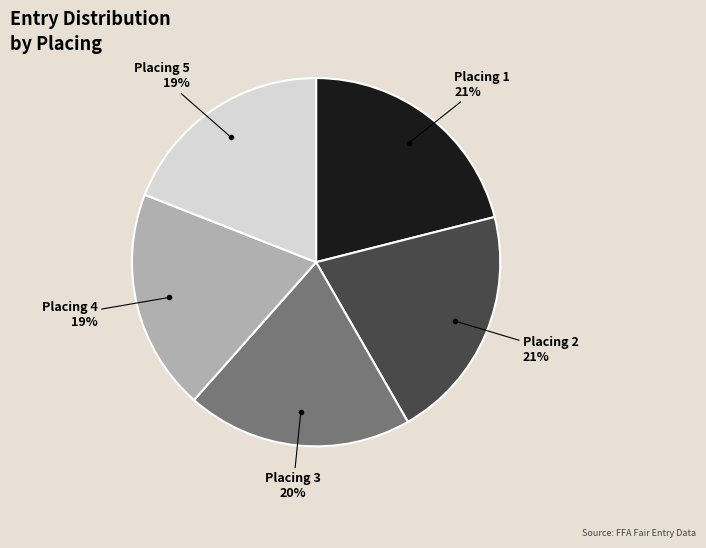

To the nearest percent, what is the difference between the largest and smallest slice percentages?

2%